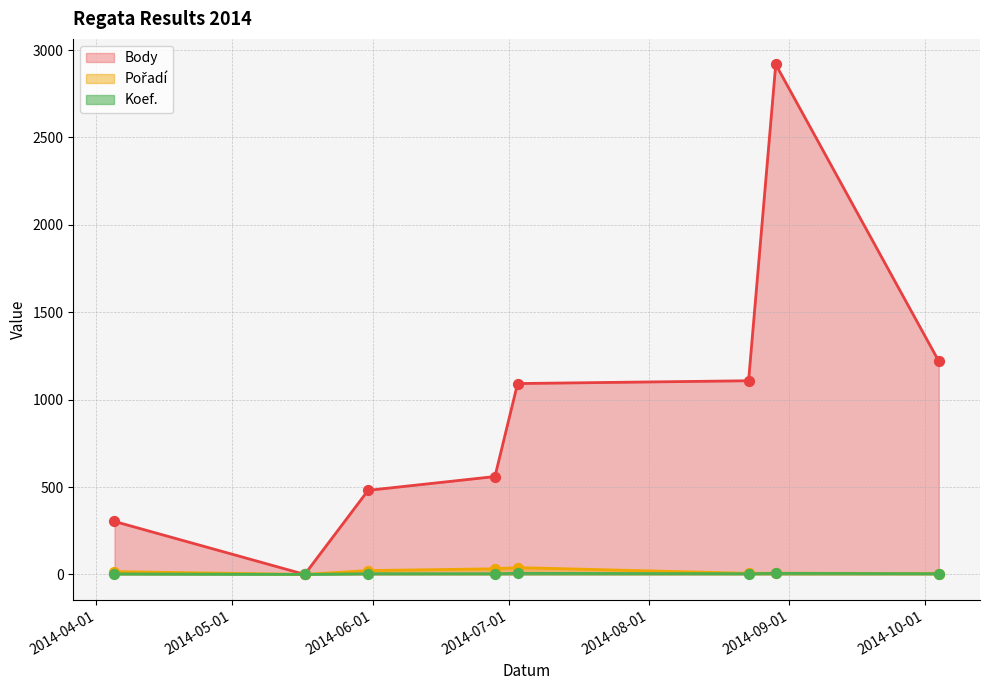

What are all the series names shown in the legend?

Koef., Pořadí, Body